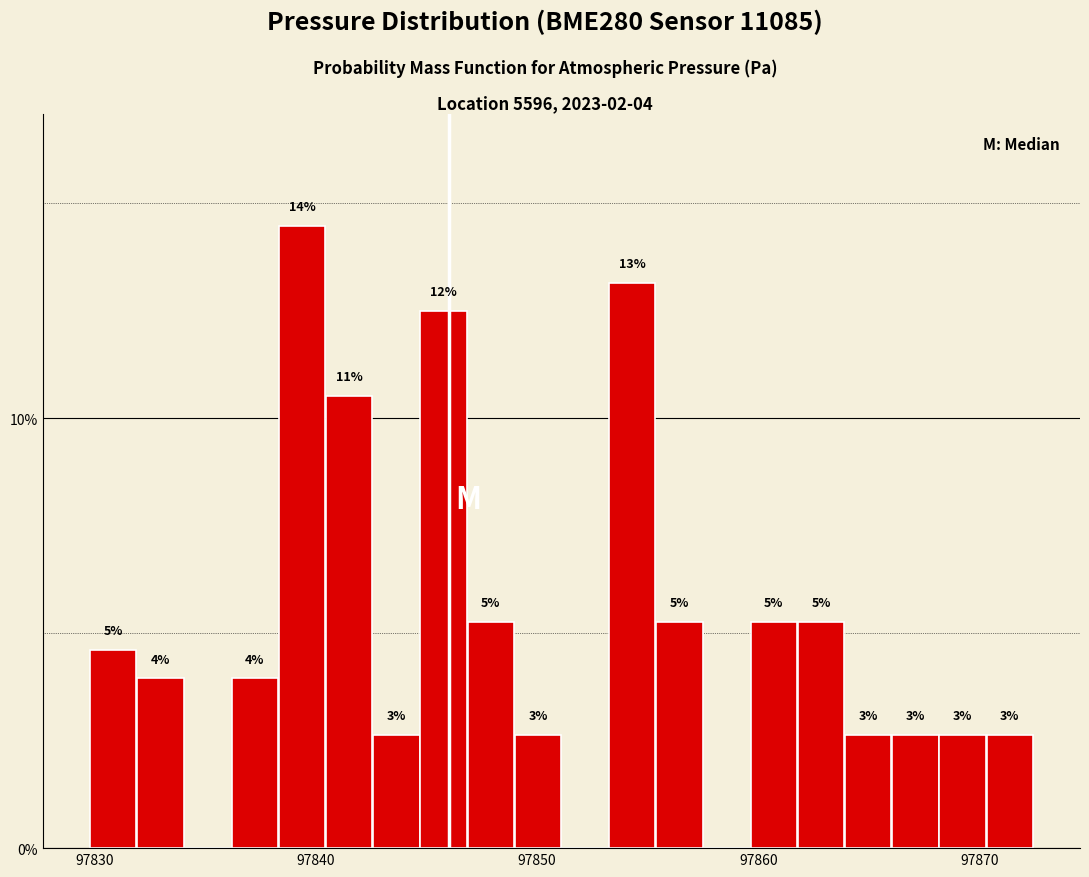

Around what value on the x-axis is the tallest bar? Give the approximate position of its centre, as read against the axis.

97839